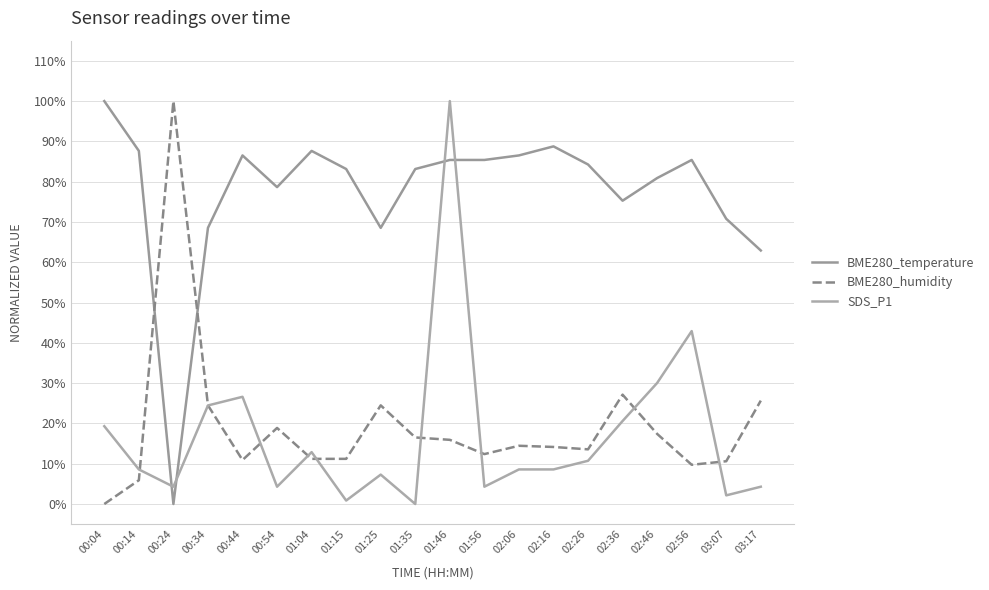

Is this an area chart (filled region under the line)?

No